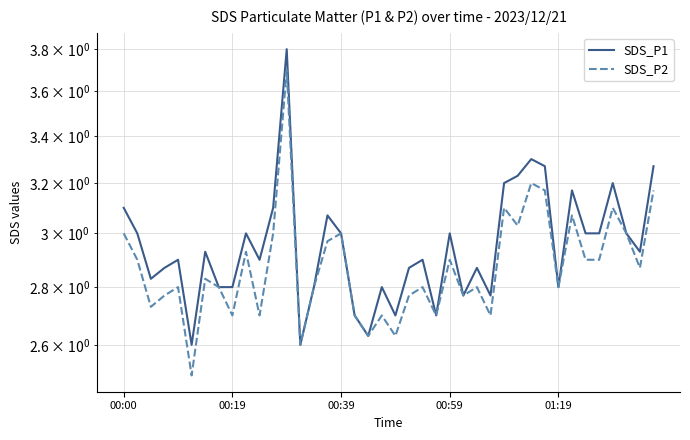

Rank the series by their maximum value, from lowest to highest.

SDS_P2, SDS_P1